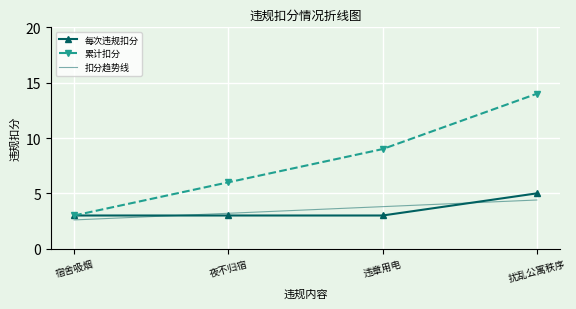

Count the number of categories in the chart.

4